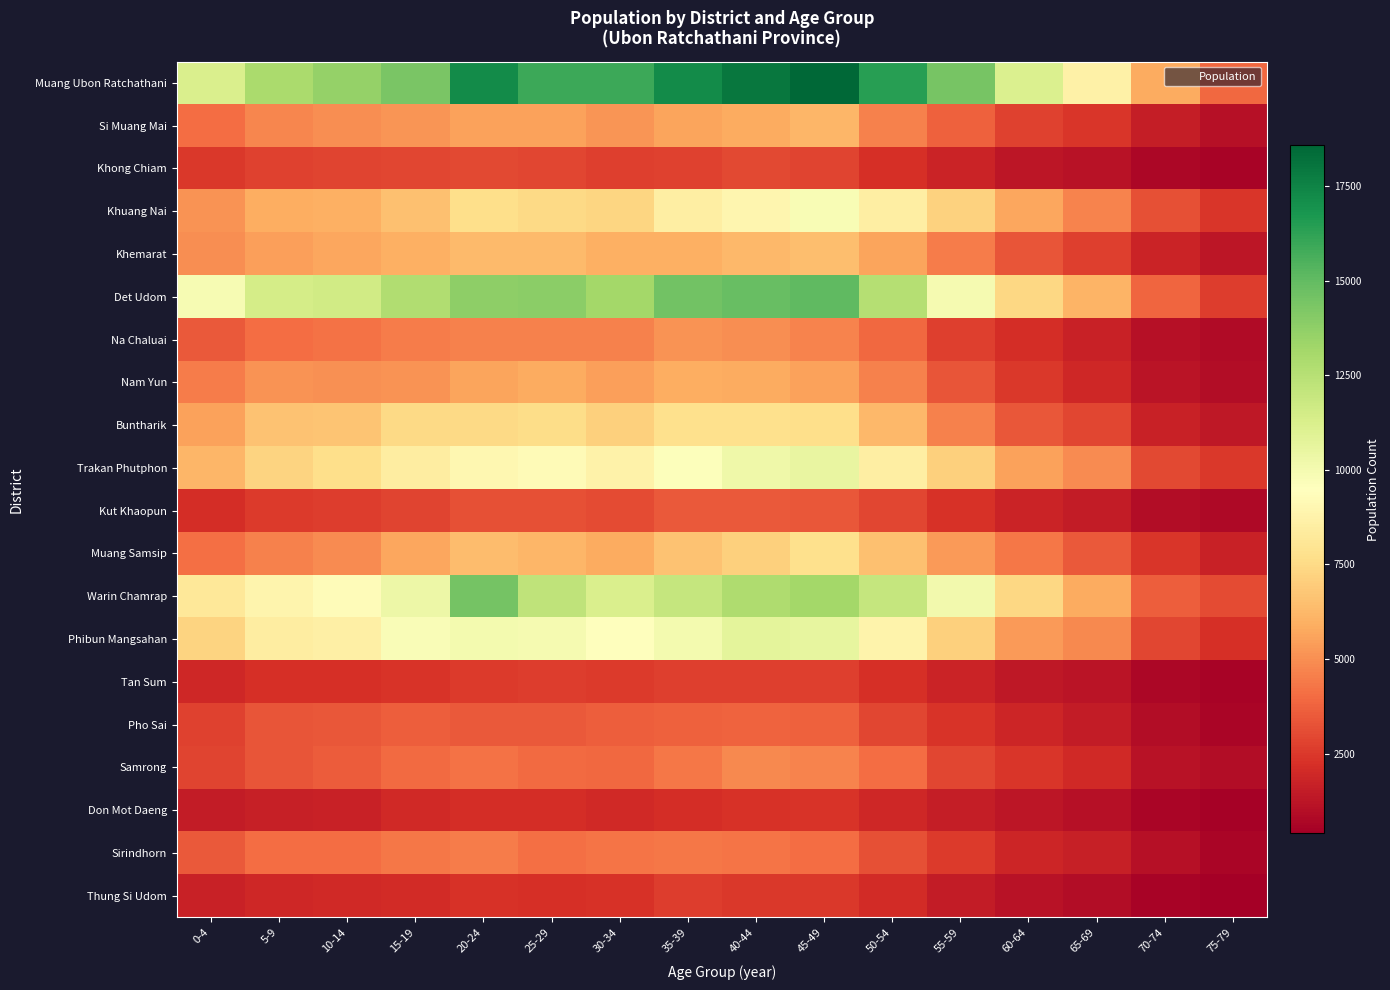

Between 30-34 and 65-69, which is larger?

30-34